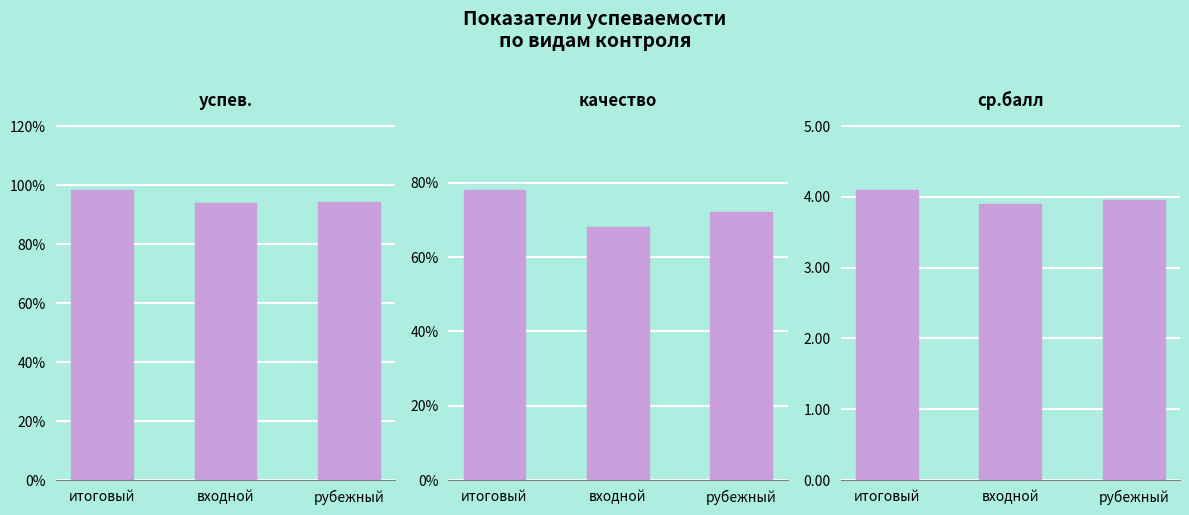

Reading right to left, list all the values displayed in this chart.

успев.: 94.3	94.0	98.5
качество: 72.0	68.0	78.1
ср.балл: 4.0	3.9	4.1